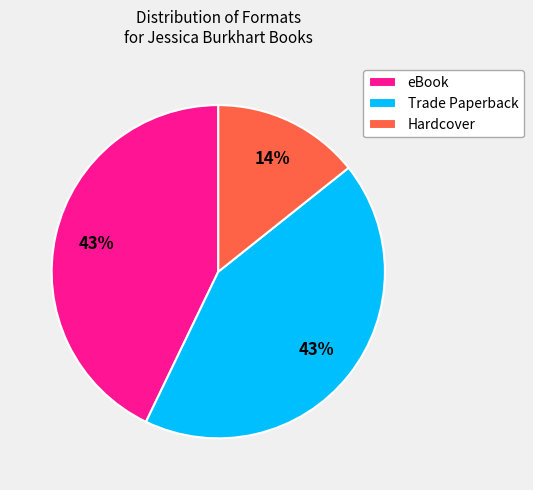

Is there a majority slice in this chart?

No